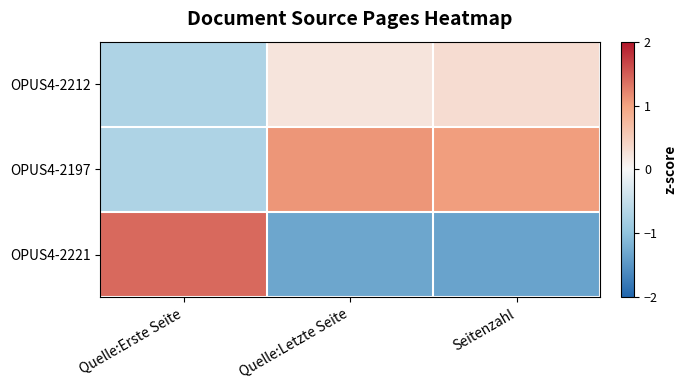

Reading right to left, extract all data points from this chart.

OPUS4-2212: Seitenzahl=0.3	Quelle:Letzte Seite=0.2	Quelle:Erste Seite=-0.7
OPUS4-2197: Seitenzahl=1.0	Quelle:Letzte Seite=1.1	Quelle:Erste Seite=-0.7
OPUS4-2221: Seitenzahl=-1.4	Quelle:Letzte Seite=-1.3	Quelle:Erste Seite=1.4